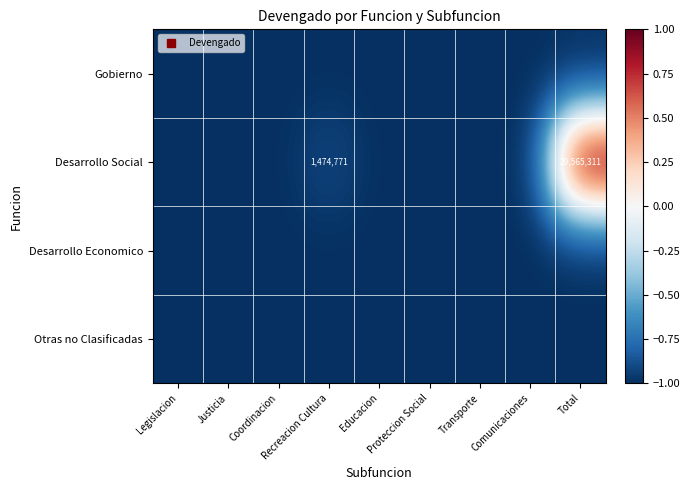

Which category has the lowest value across all series?

Legislacion